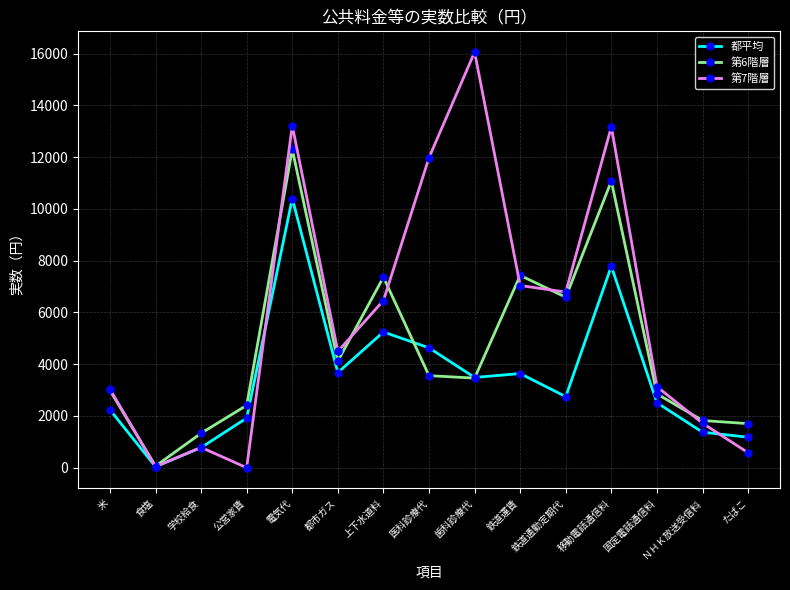

True or false: 第7階層 has more than 0 interior local peaks.

True